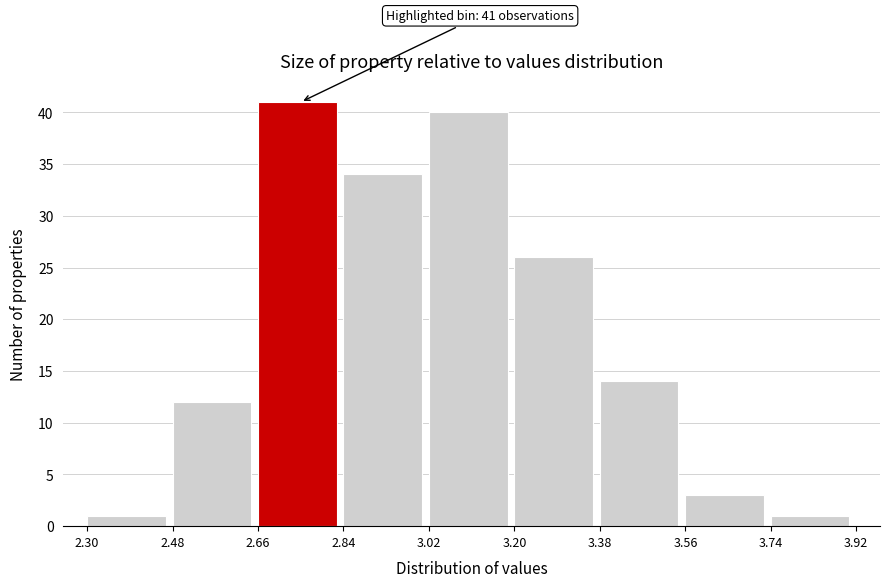

Which range on the x-axis has the tallest bar?

2.66 to 2.84